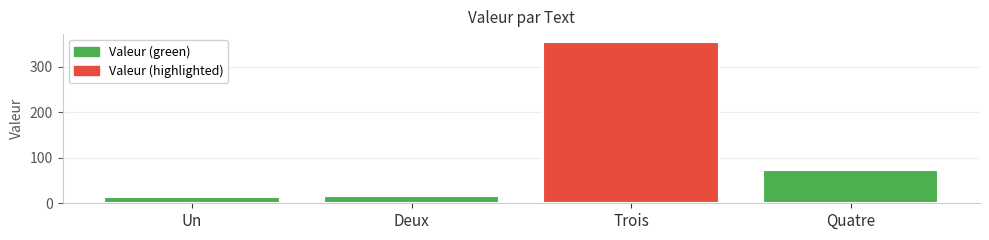

At which label is the value closest to 184?

Quatre